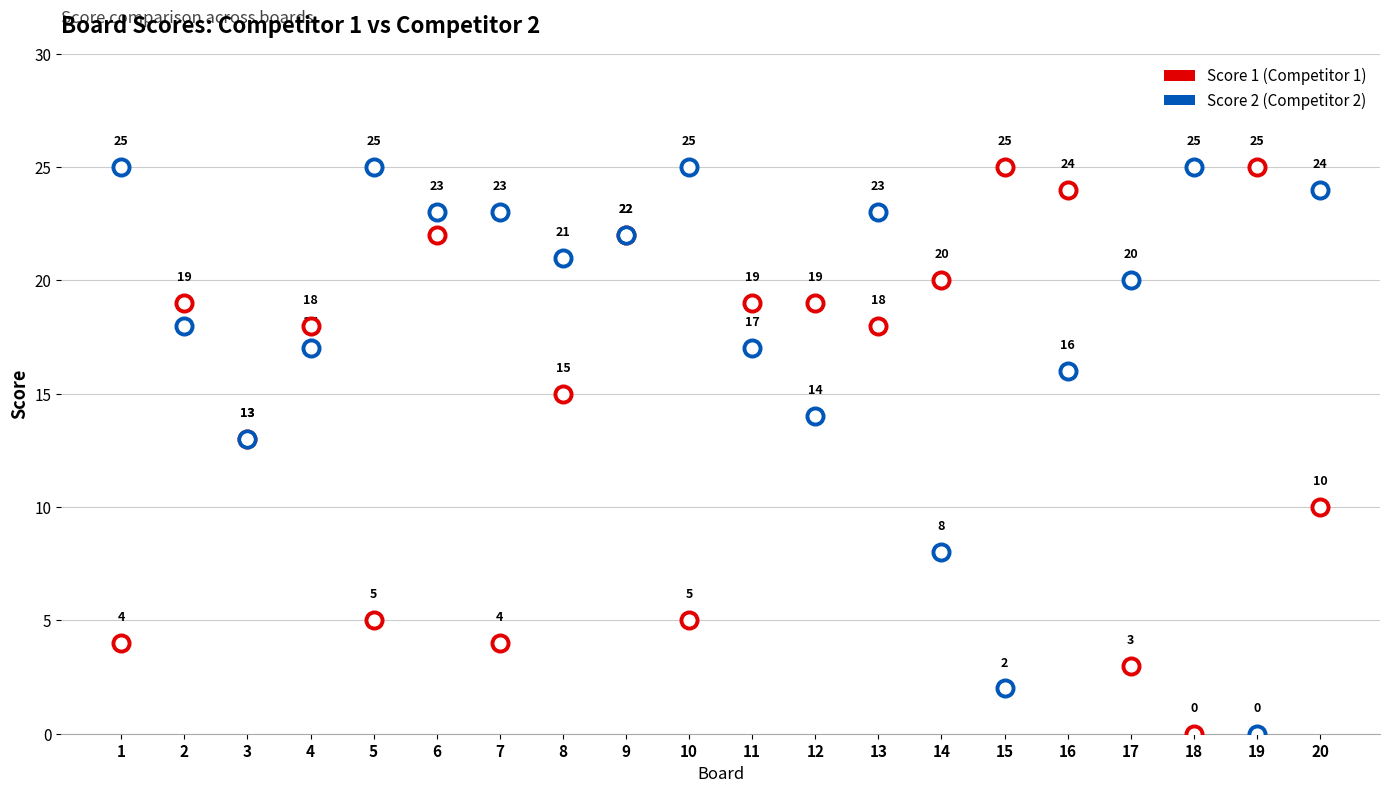

Which series has the largest Y range (max minus min)?

Score 1